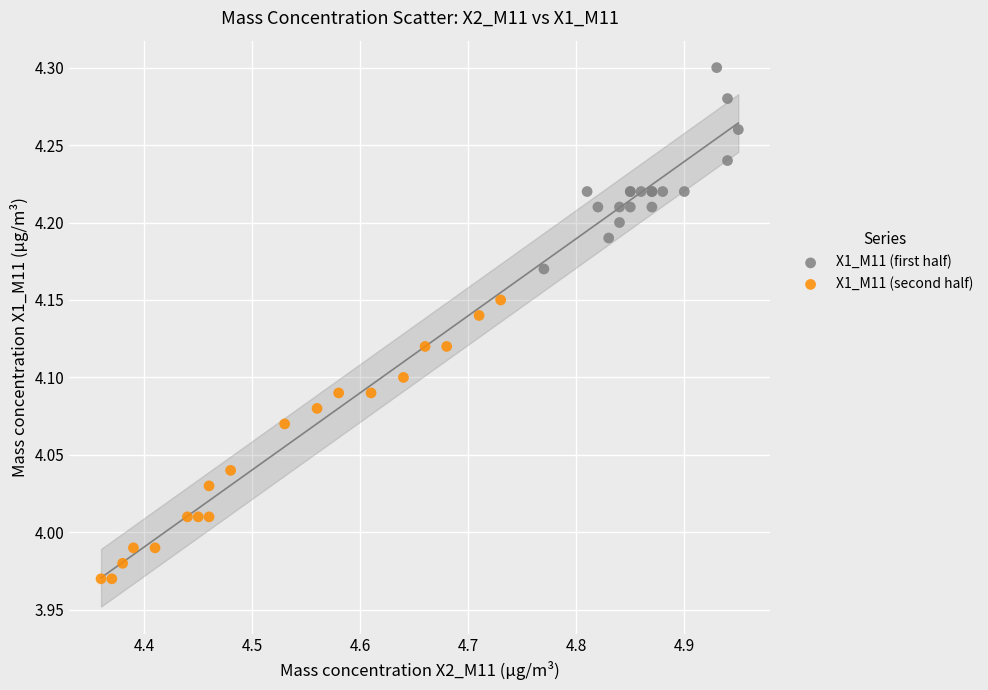

Which series contains the lowest Y value?

X1_M11 (second half)